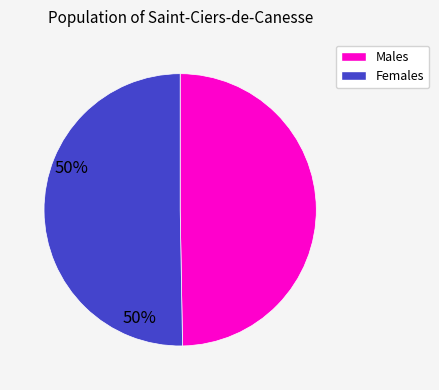

Count the number of slices in the pie.

2